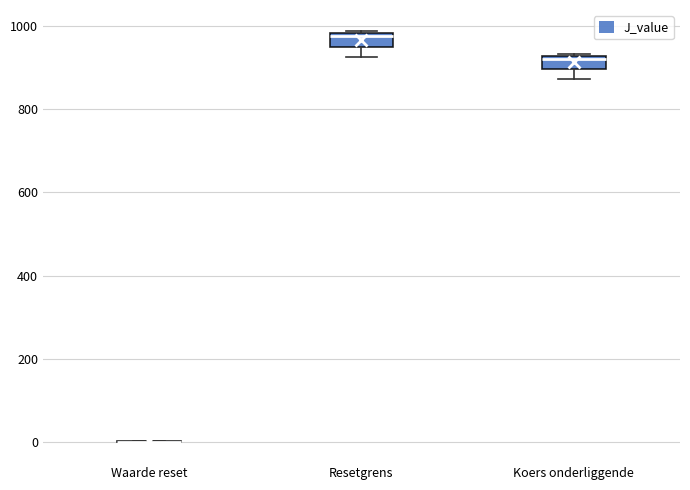

Reading left to right, read every box against the y-axis: the position of its median line, the range the box covers, and the ends of its whiskers. The values are not printed on the chart, so give them approximately, as read against the axis.

Waarde reset: box collapsed to a line at 0, whiskers 0 to 0
Resetgrens: median 980 (just below the box's upper edge), box 960 to 980, whiskers 920 to 980 (just above the box's upper edge)
Koers onderliggende: median 920 (just below the box's upper edge), box 900 to 920, whiskers 880 to 940